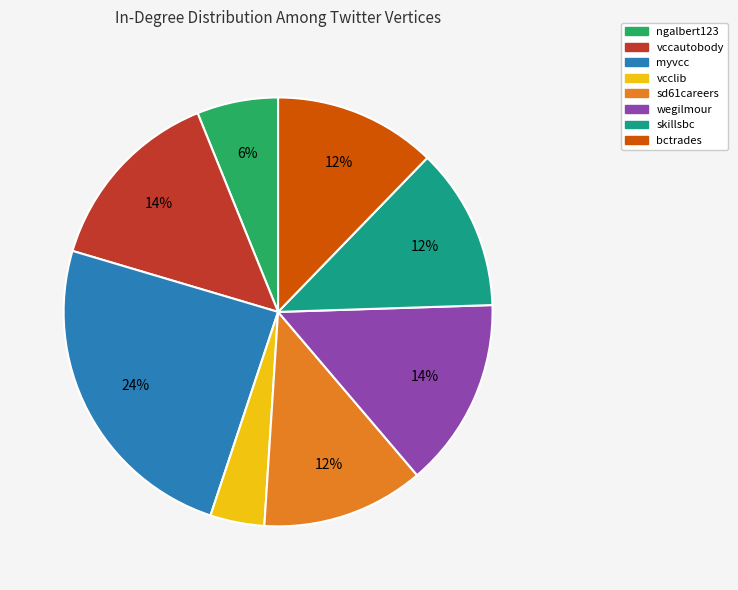

Is there any slice that represents more than half of the pie?

No